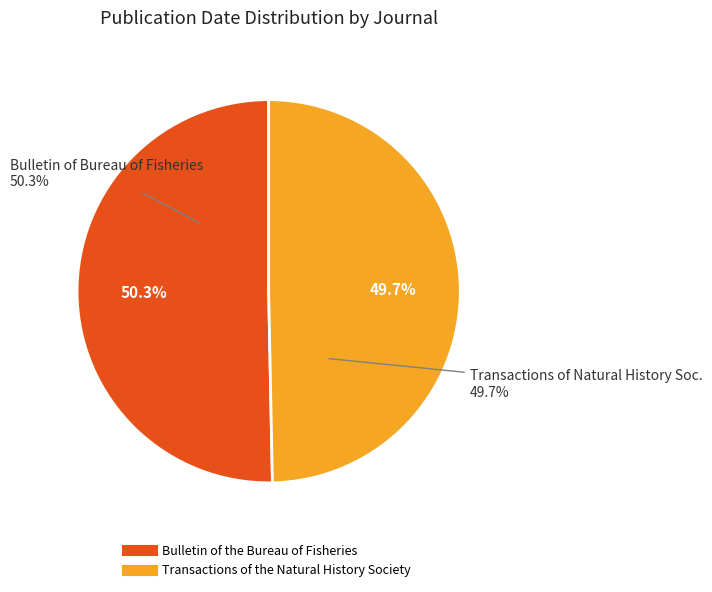

What is the change in value from Bulletin of the Bureau of Fisheries to Transactions of the Natural History Society?

-24